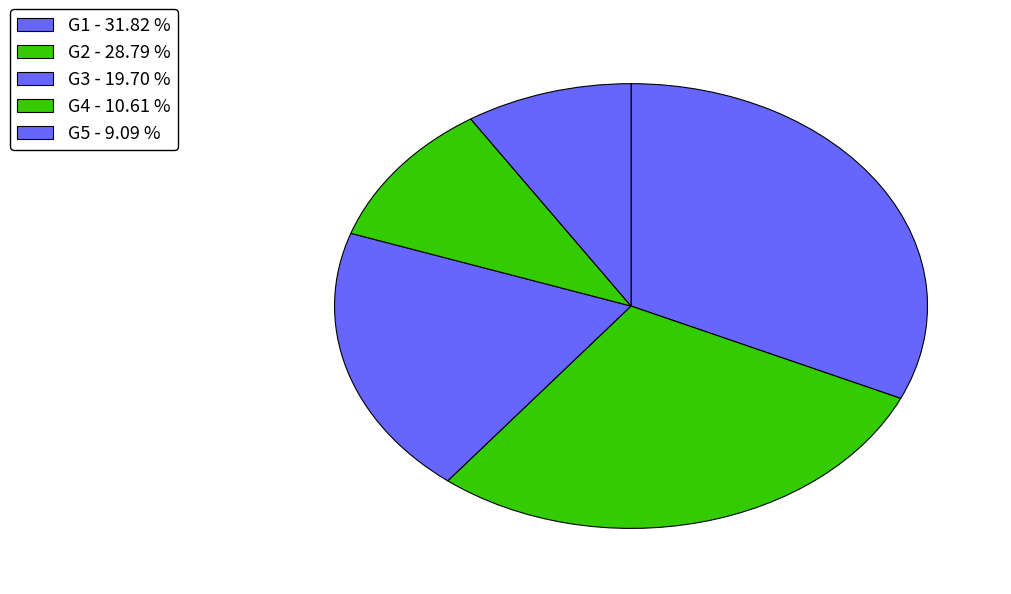

The G3 slice represents 20% of the pie. True or false?

True